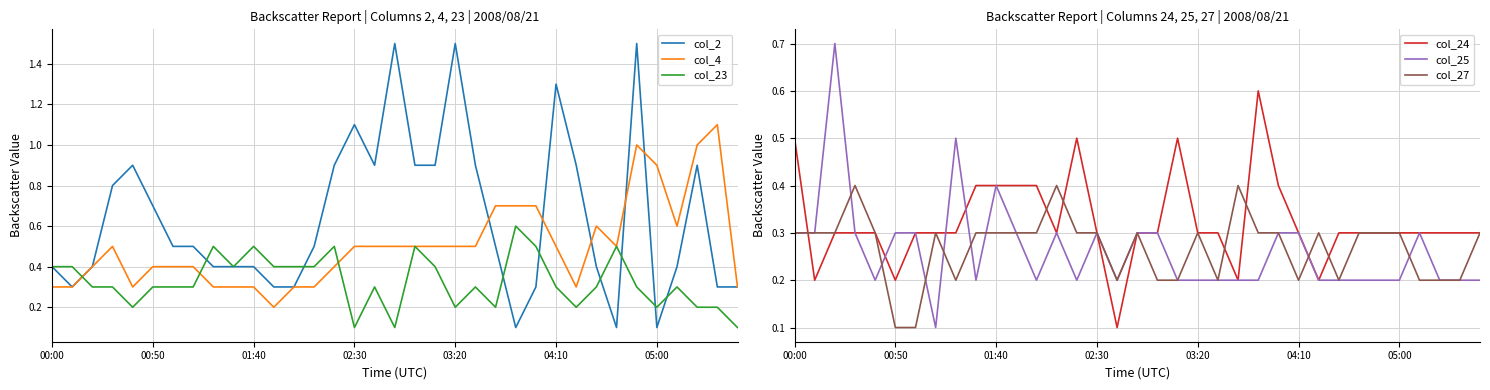

Is this an area chart (filled region under the line)?

No